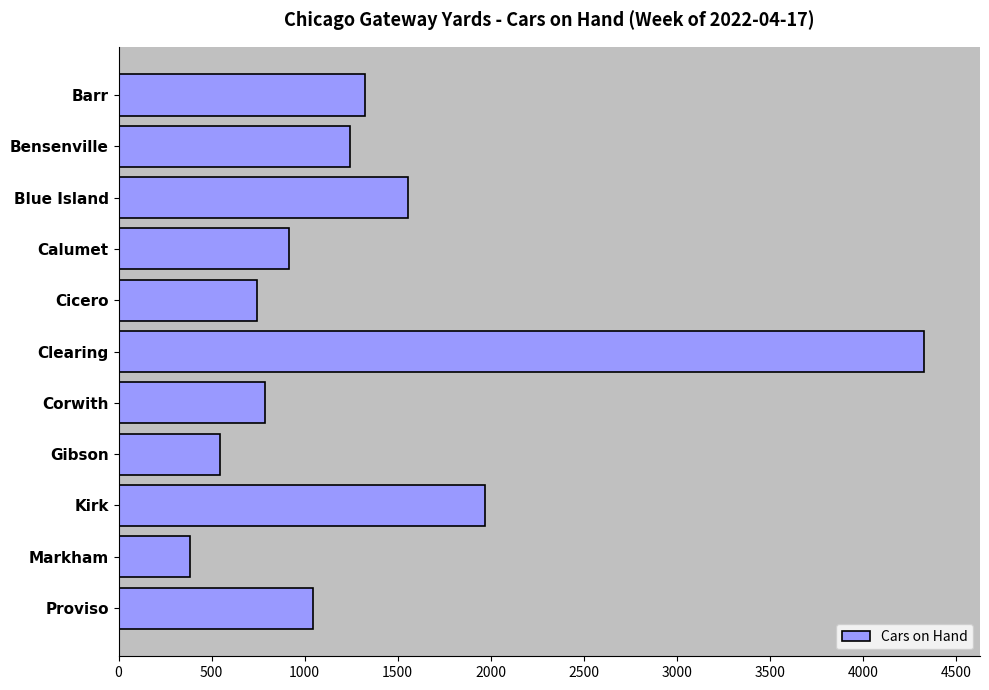

How many data points are less than 1043?

5